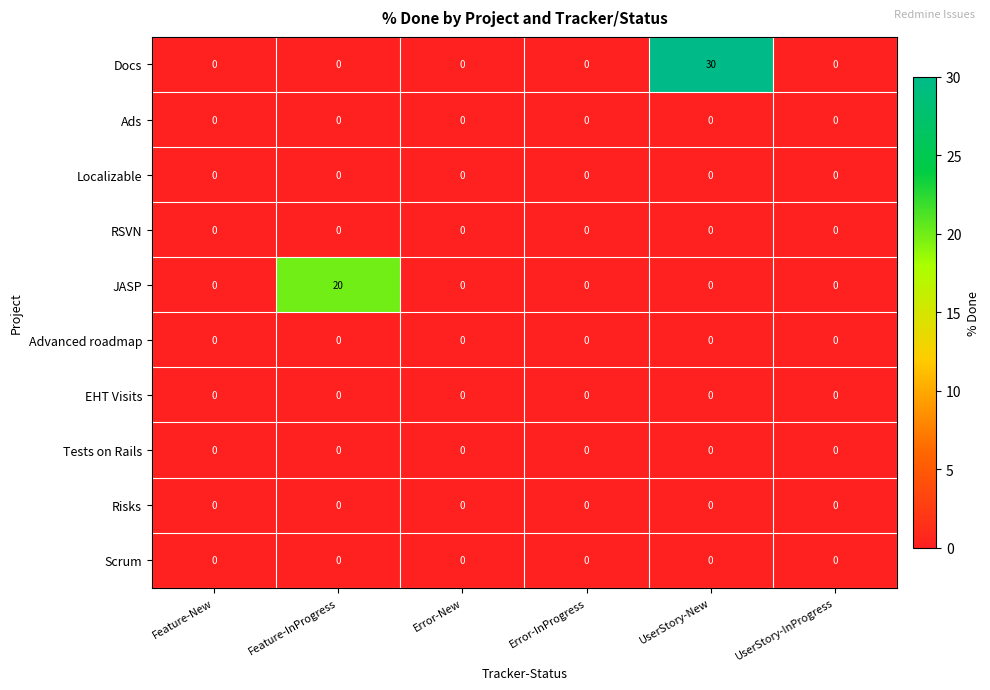

Between UserStory-New and UserStory-InProgress, which series saw the biggest shift?

Docs